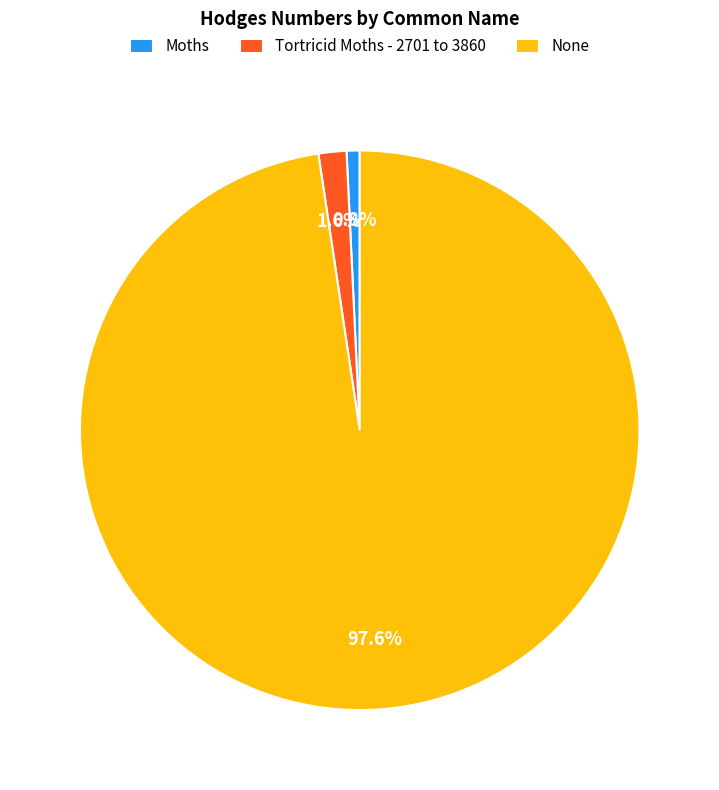

Which category has the smallest portion of the pie?

Moths